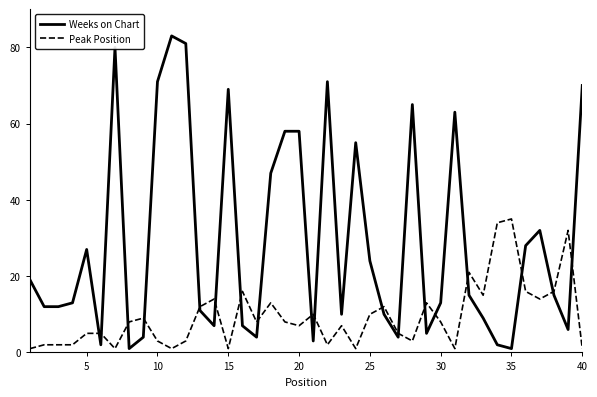

Which series has the largest total across all categories?

Weeks on Chart